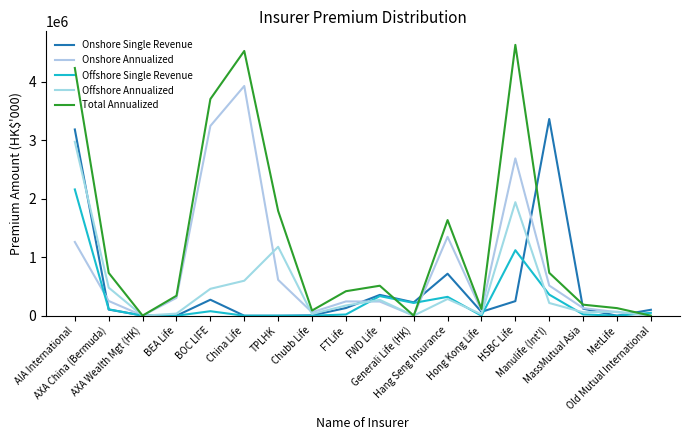

What is the maximum value for Onshore Single Revenue?

3361197